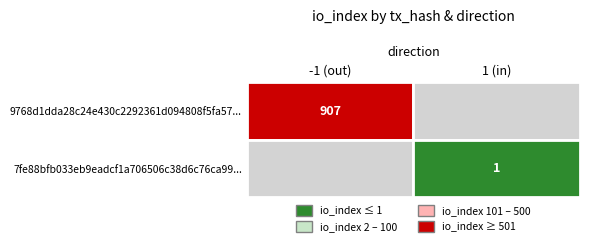

The value of 7fe88bfb033eb9eadcf1a706506c38d6c76ca99 at direction is 1. True or false?

True